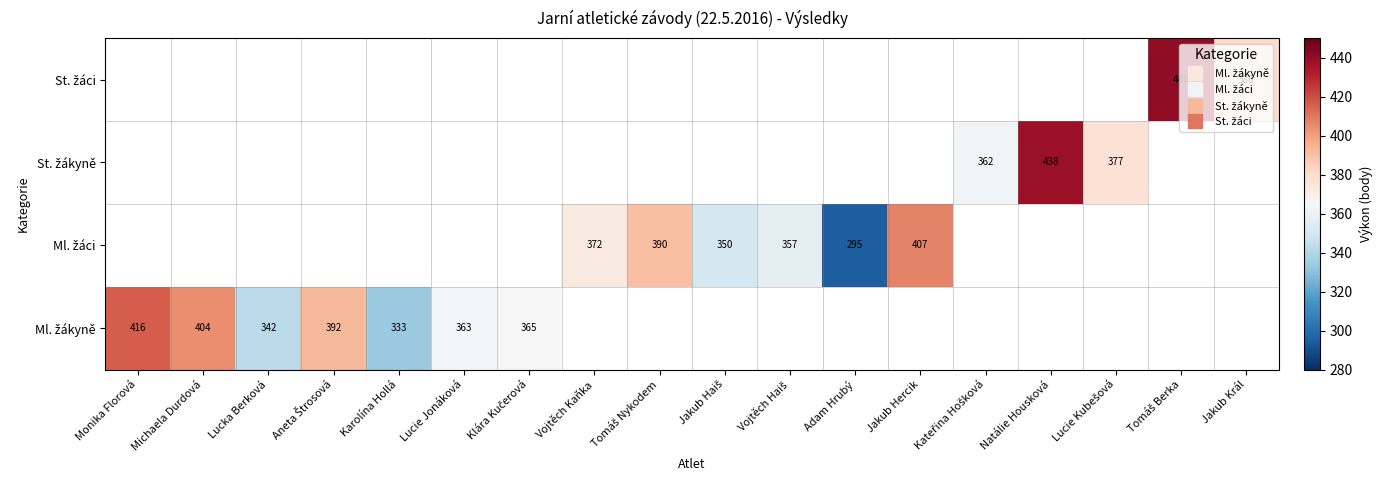

List the series in order of their overall mean, highest first.

Ml. žákyně, Ml. žáci, St. žákyně, St. žáci